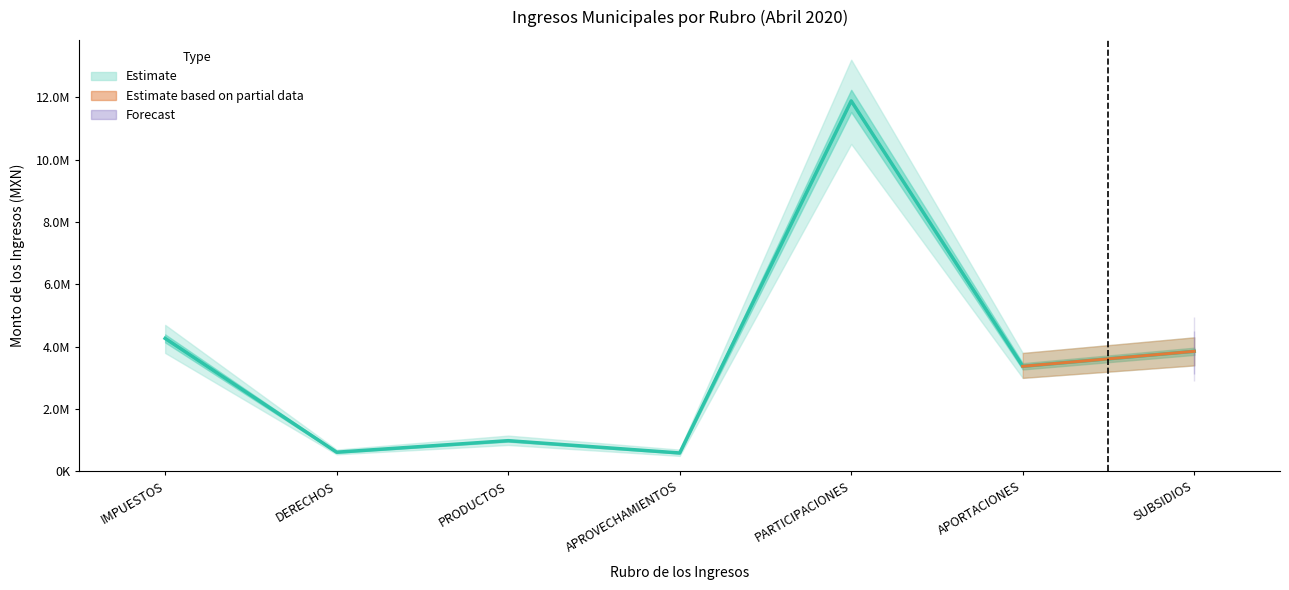

What is the maximum value shown in the chart?

11878742.1